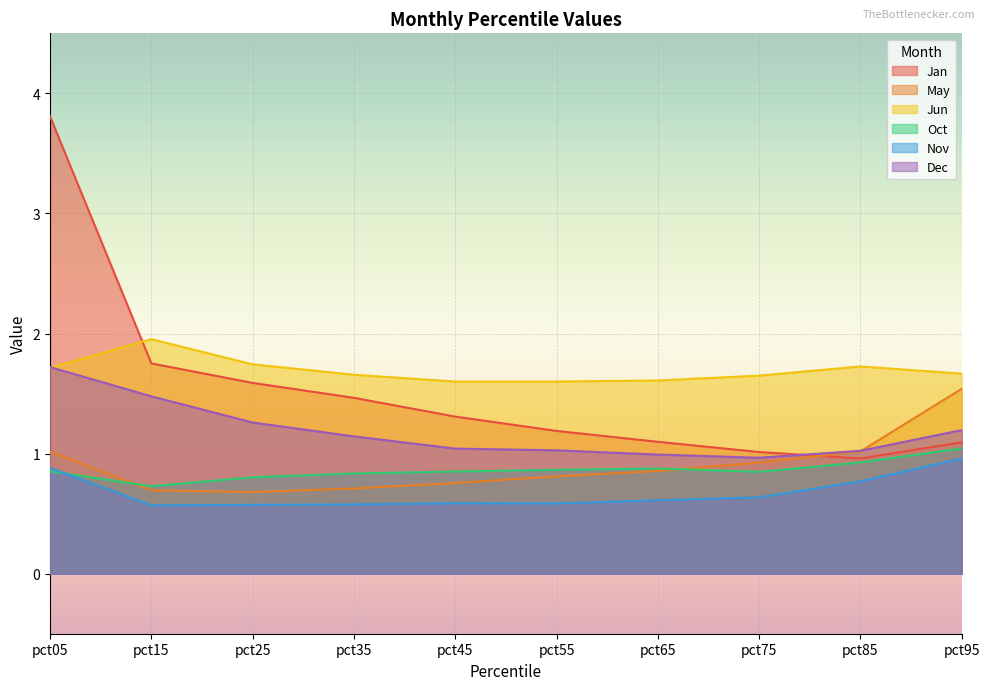

At pct25, list the series in order from smallest to largest.

Nov, May, Oct, Dec, Jan, Jun